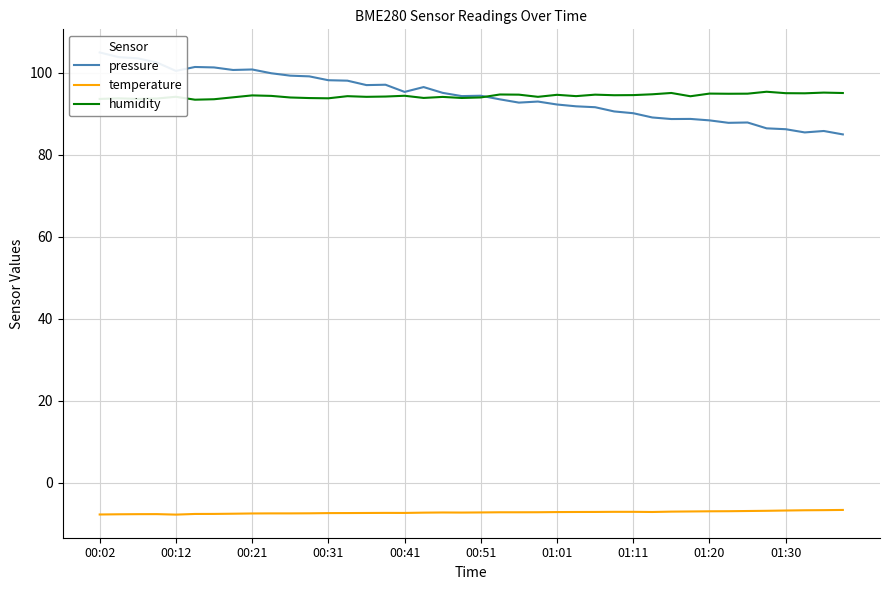

Is this an area chart (filled region under the line)?

No